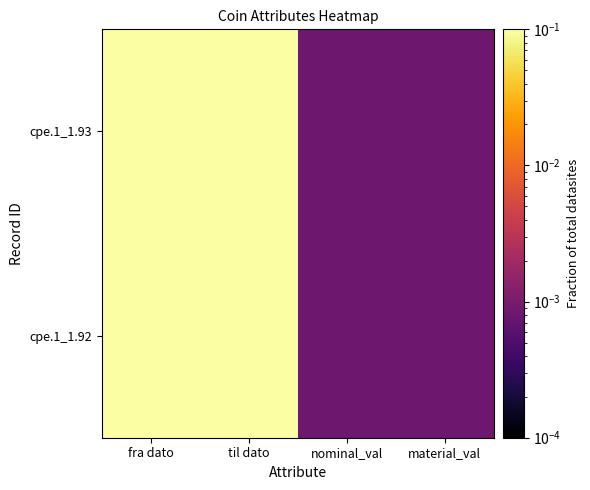

At how many categories does at least one series exceed 0?

4